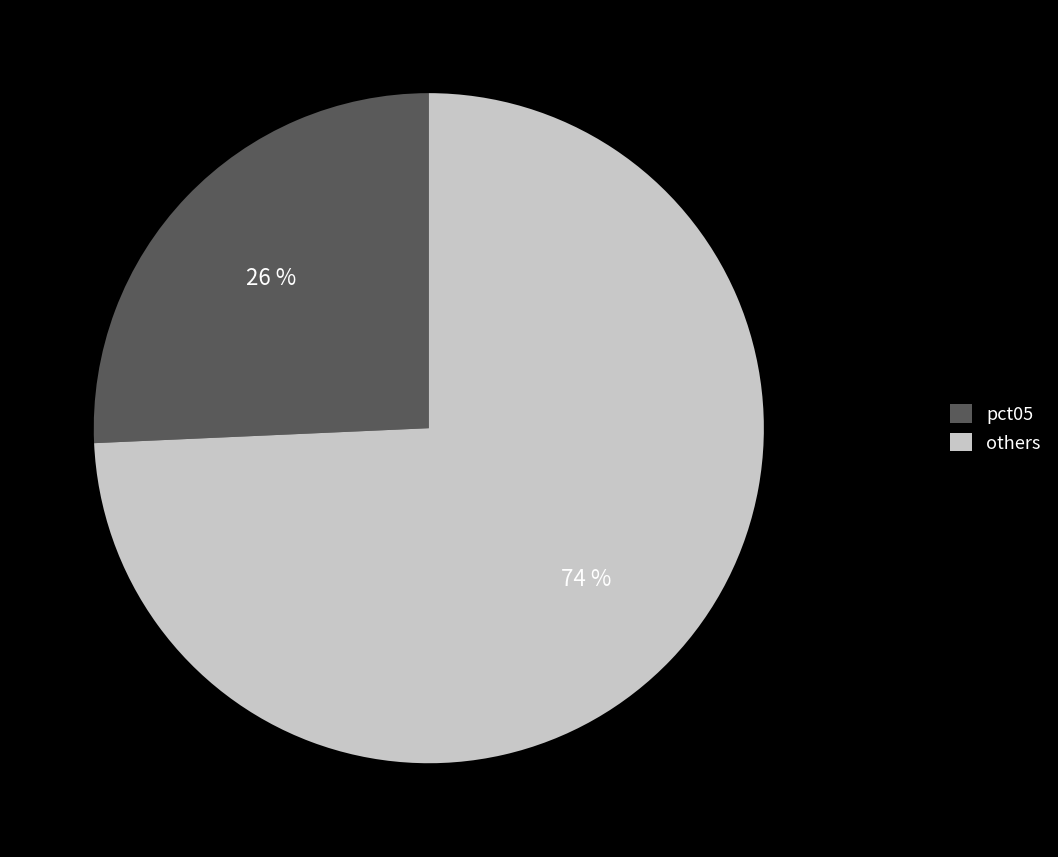

Do others and pct05 together represent more than half of the pie?

Yes